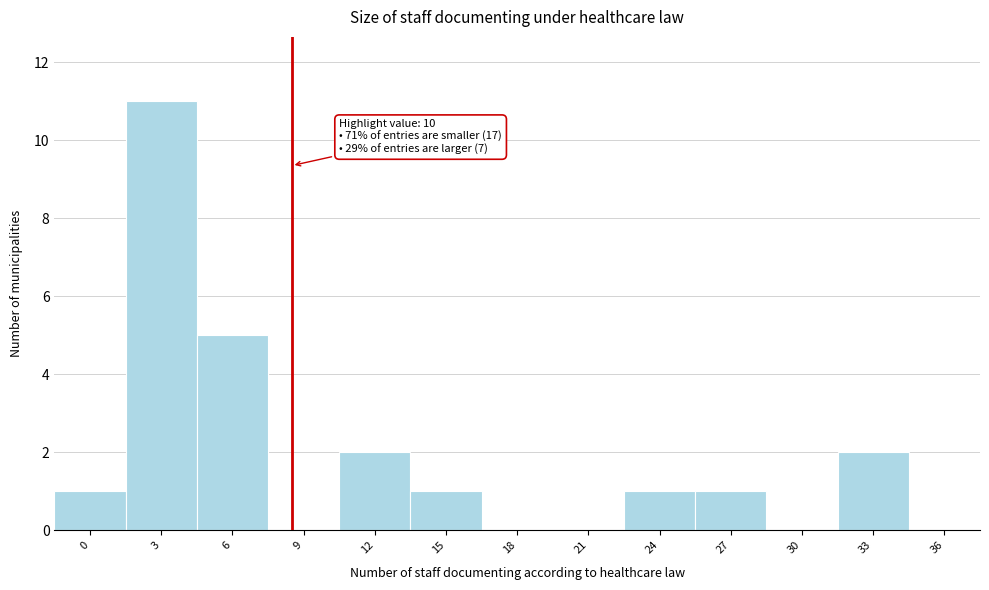

Reading left to right, extract all data points from this chart.

0=1	3=11	6=5	9=0	12=2	15=1	18=0	21=0	24=1	27=1	30=0	33=2	36=0